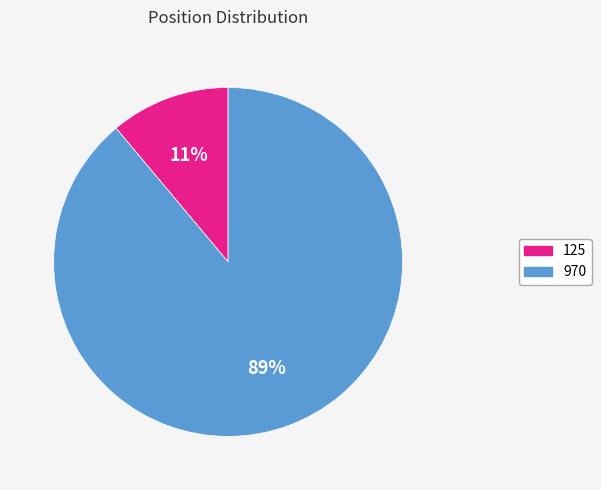

Rank the categories by value from highest to lowest.

970, 125